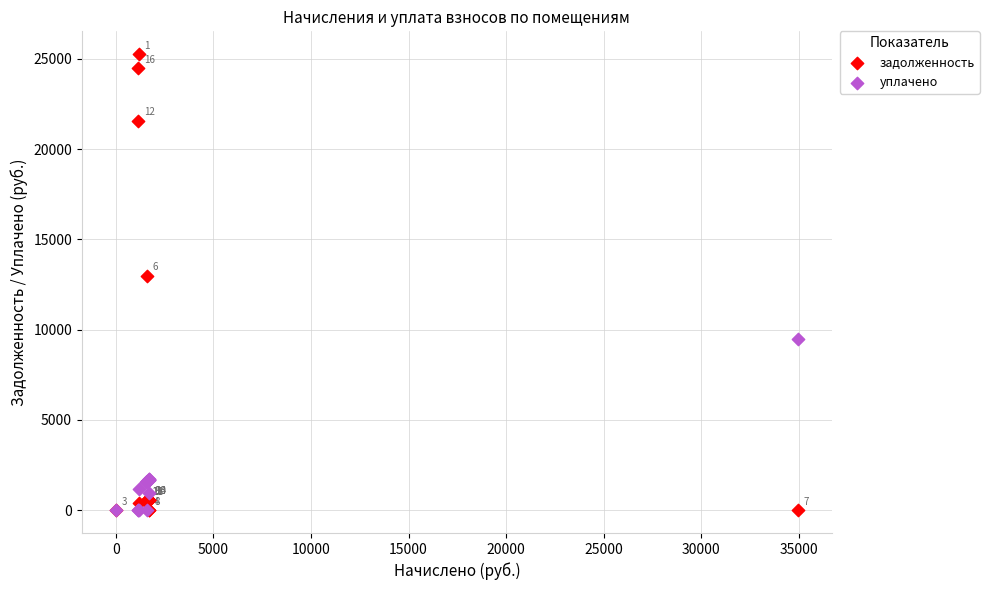

Which series contains the highest Y value?

задолженность